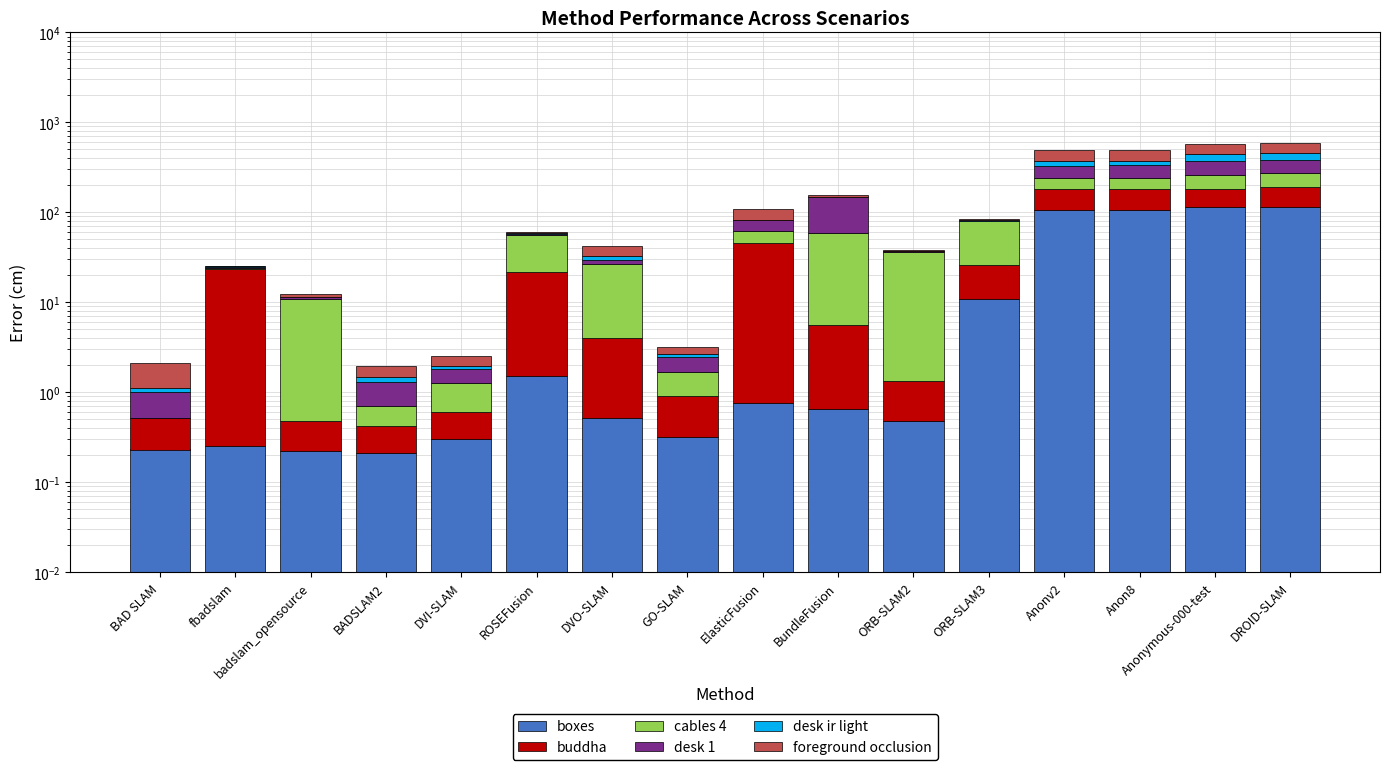

The cables 4 series shows 34.3 at ROSEFusion. True or false?

True